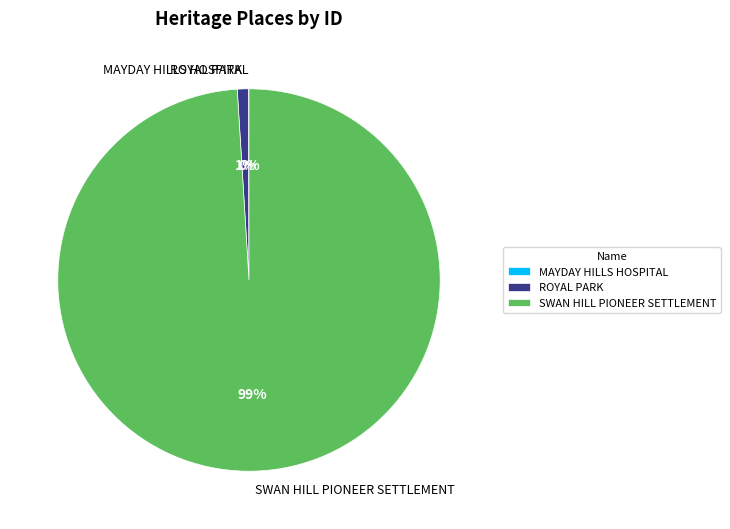

Is the sum of ROYAL PARK and SWAN HILL PIONEER SETTLEMENT greater than half?

Yes